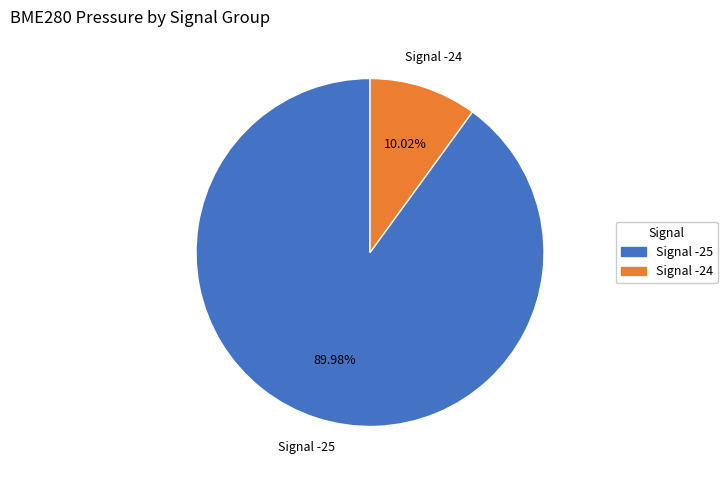

True or false: Signal -24 accounts for 38% of the total.

False